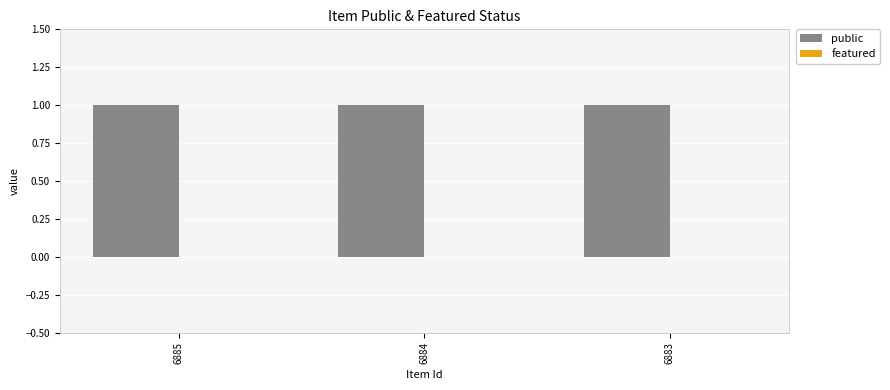

Does the chart contain stacked bars?

No